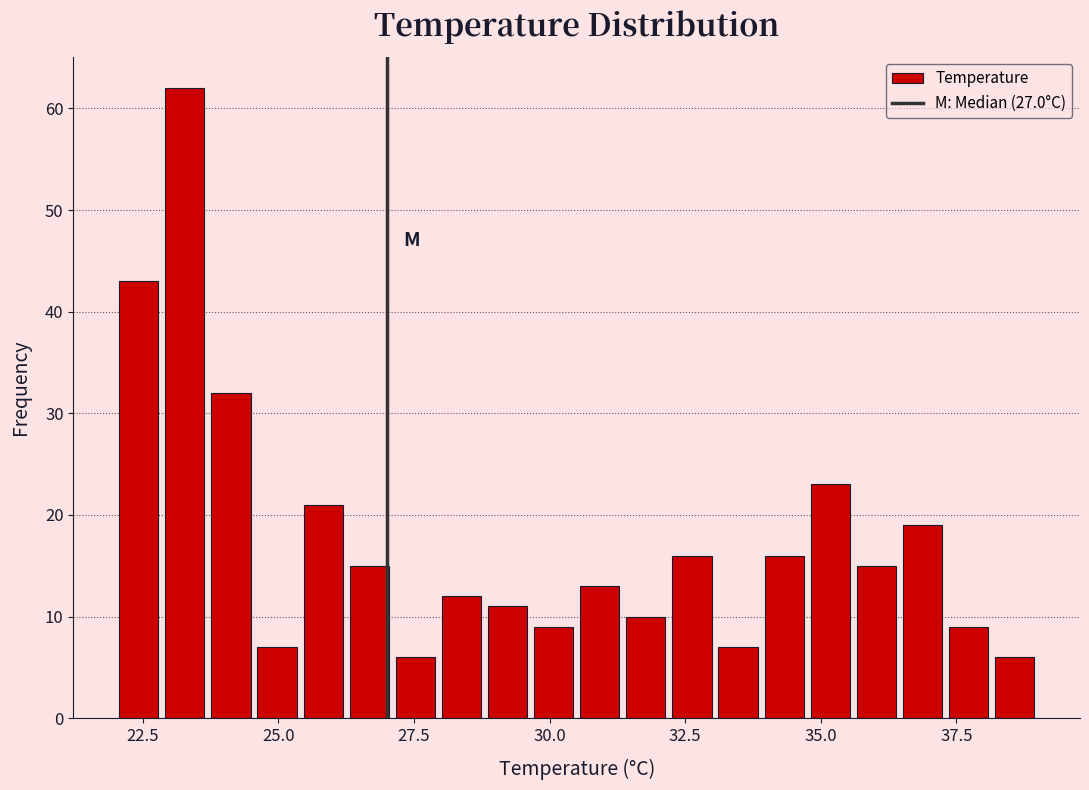

Around what value on the x-axis is the tallest bar? Give the approximate position of its centre, as read against the axis.

23.5